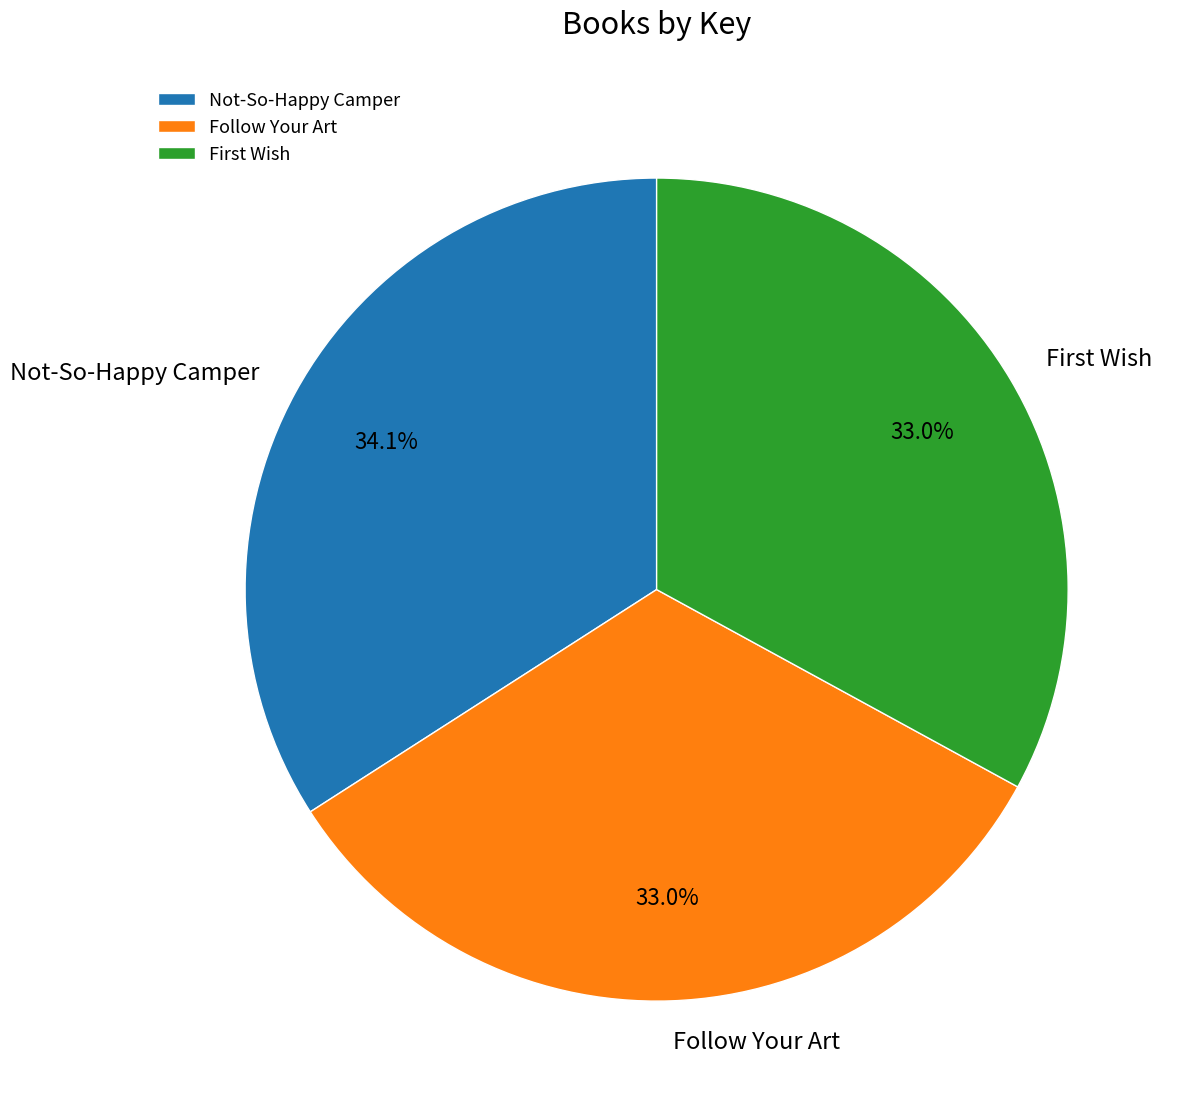

Does Not-So-Happy Camper account for over 50% of the chart?

No